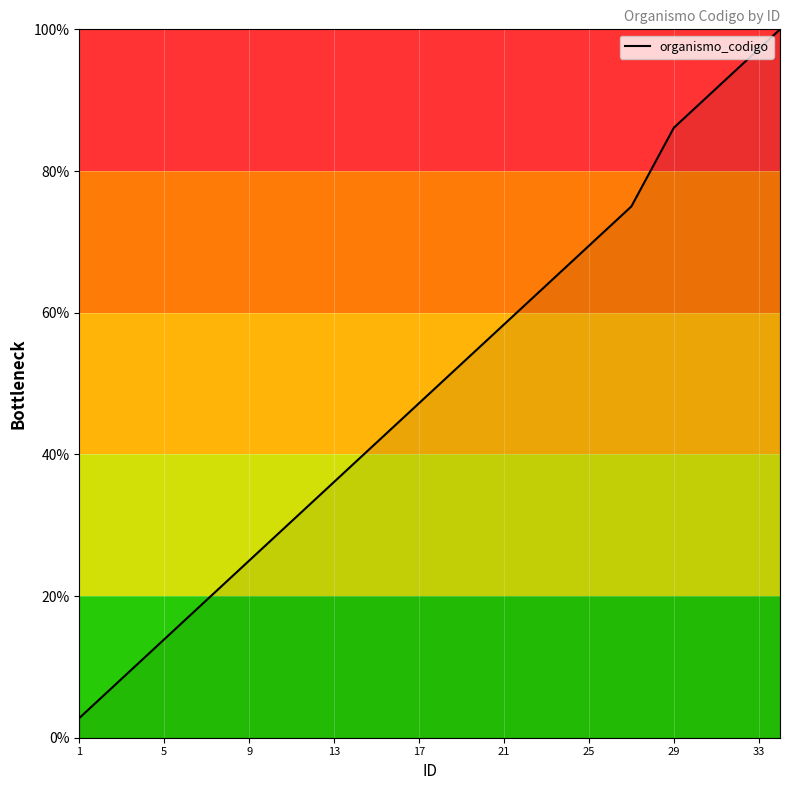

What is the maximum value shown in the chart?

100.0